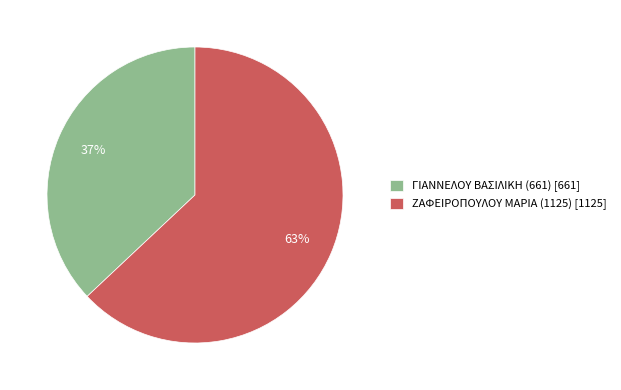

The ΖΑΦΕΙΡΟΠΟΥΛΟΥ ΜΑΡΙΑ (1125) slice represents 63% of the pie. True or false?

True